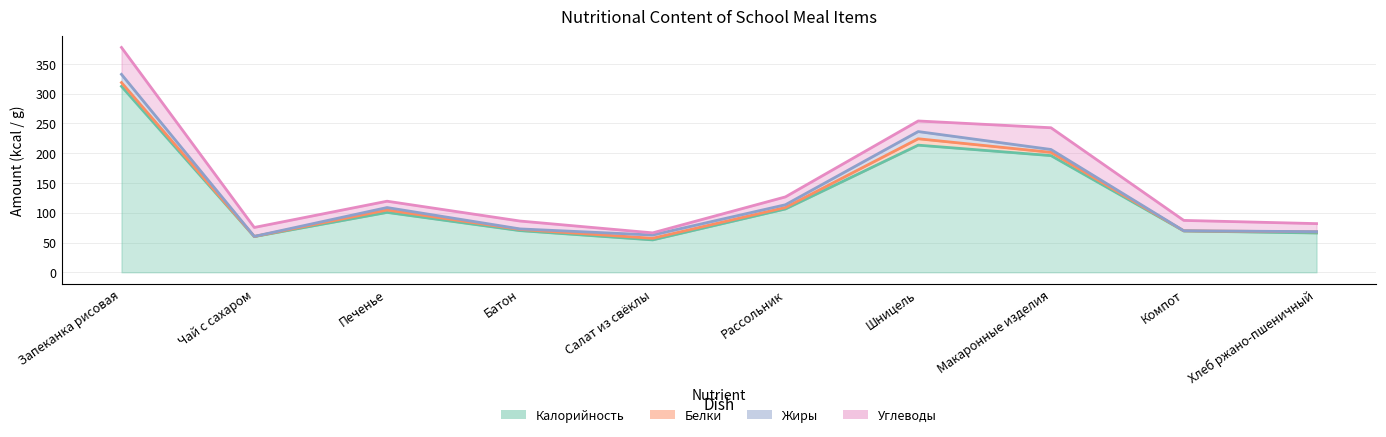

True or false: Белки and Калорийность cross at least once.

False